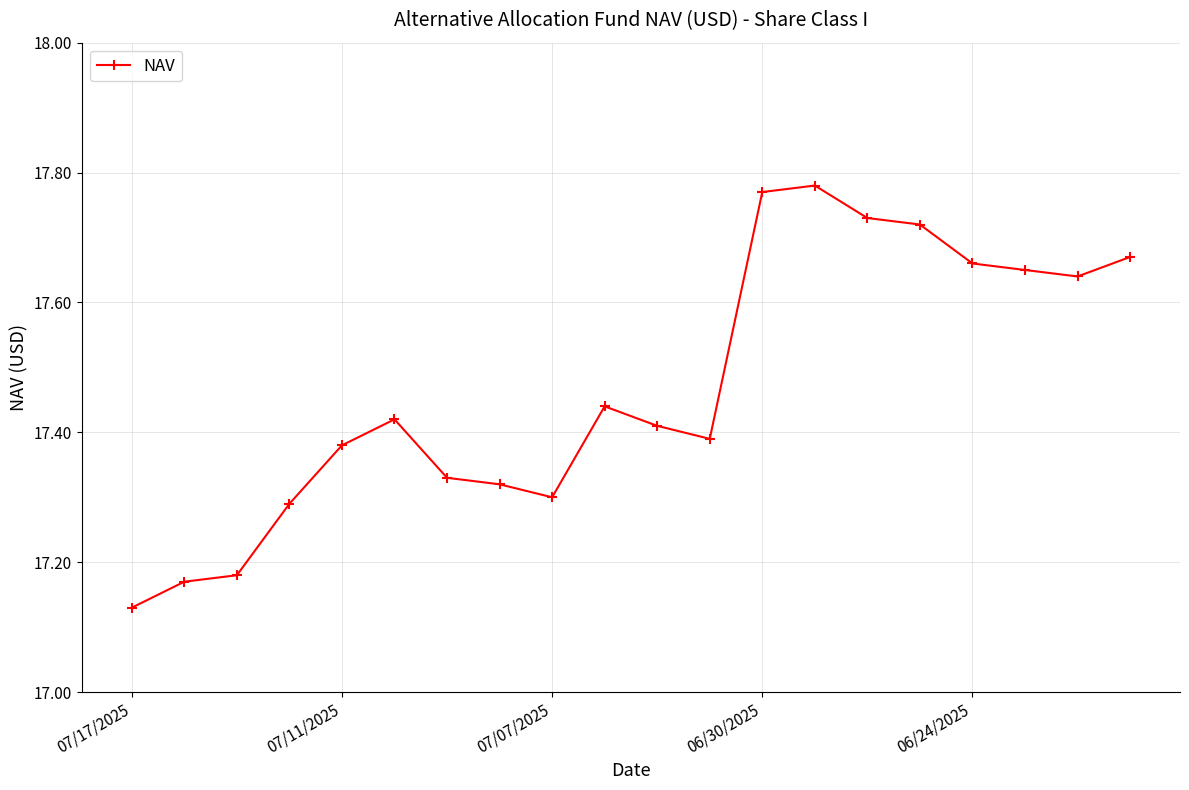

What is the sum of all values?

349.4